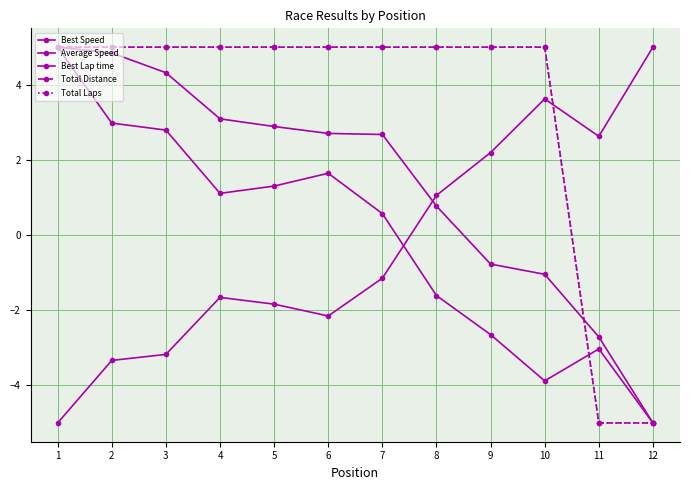

Is this an area chart (filled region under the line)?

No